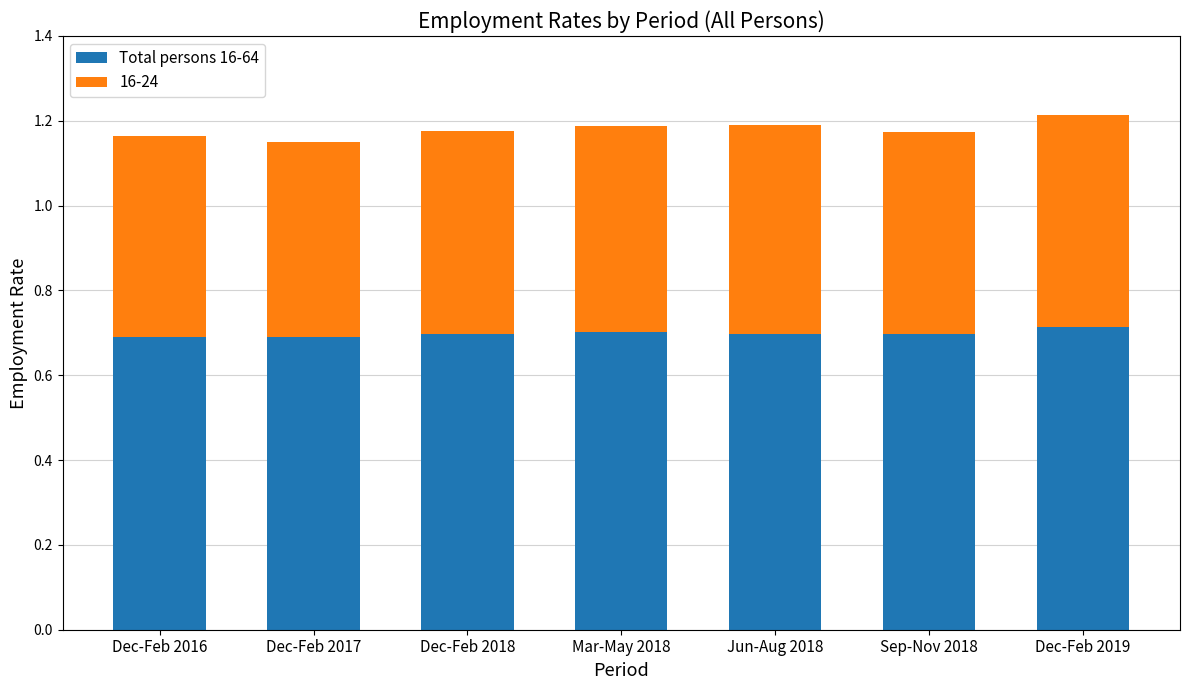

Is it true that Total persons 16-64 equals 0.7 at Jun-Aug 2018?

True